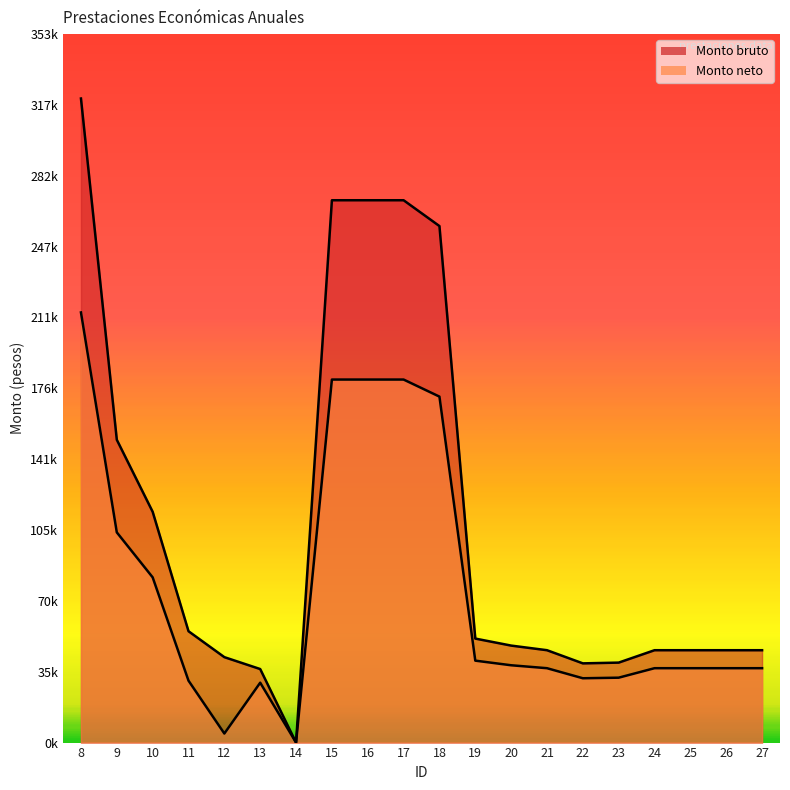

How many data points does each series have?

20